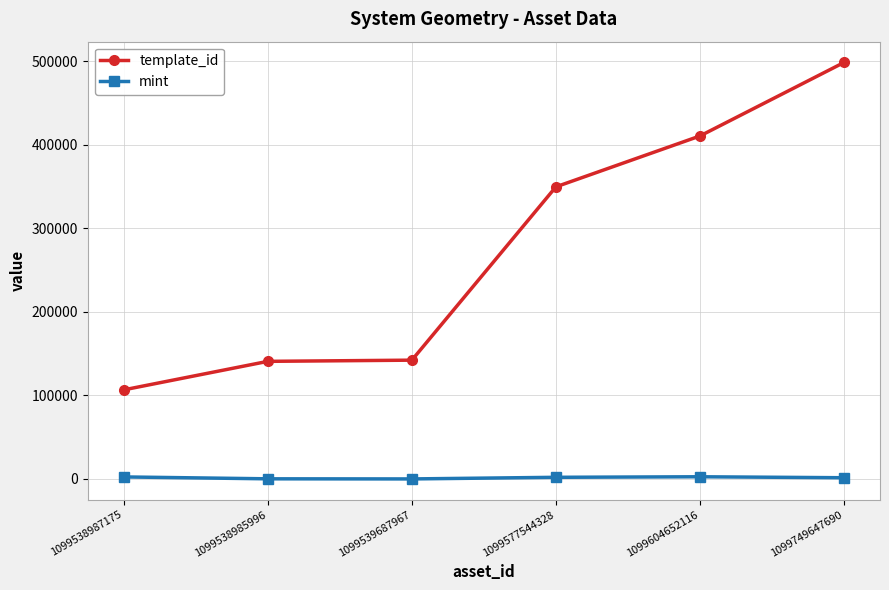

List the series in order of their overall mean, highest first.

template_id, mint